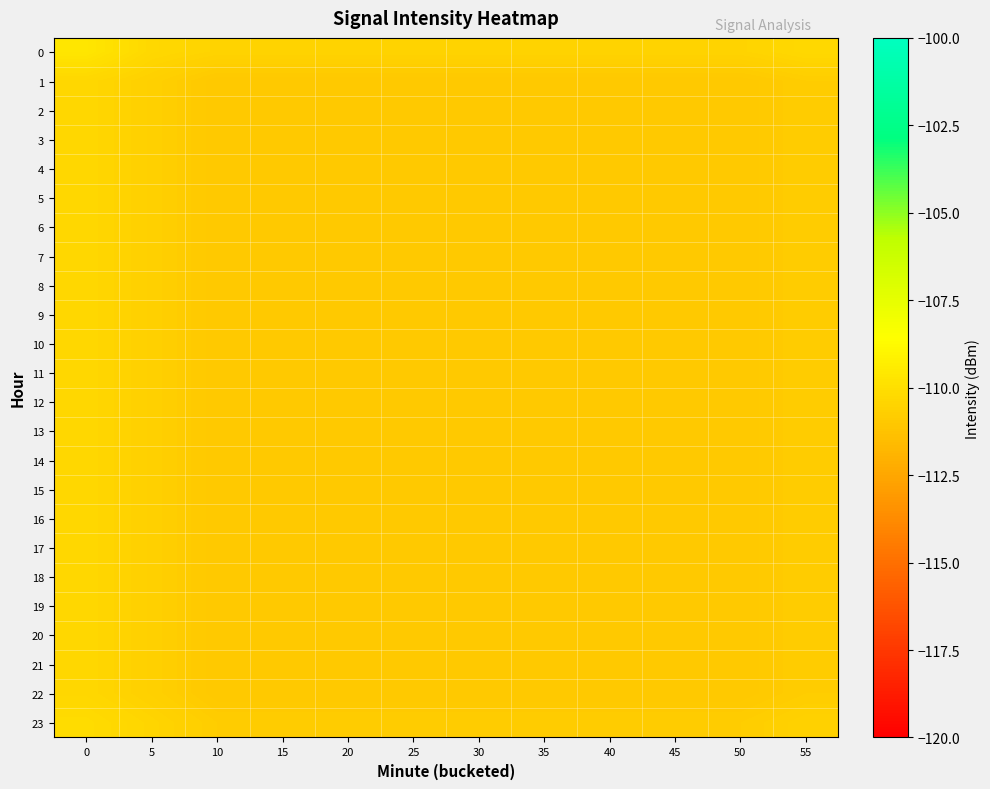

Reading left to right, list all the values displayed in this chart.

0: 0=-109.7	5=-110.3	10=-110.5	15=-110.5	20=-110.5	25=-110.5	30=-110.5	35=-110.5	40=-110.5	45=-110.5	50=-110.5	55=-110.3
1: 0=-110.3	5=-110.6	10=-111.0	15=-111.0	20=-111.0	25=-111.0	30=-111.0	35=-111.0	40=-111.0	45=-111.0	50=-111.0	55=-110.8
2: 0=-110.3	5=-110.6	10=-111.0	15=-111.0	20=-111.0	25=-111.0	30=-111.0	35=-111.0	40=-111.0	45=-111.0	50=-111.0	55=-110.8
3: 0=-110.3	5=-110.6	10=-111.0	15=-111.0	20=-111.0	25=-111.0	30=-111.0	35=-111.0	40=-111.0	45=-111.0	50=-111.0	55=-110.8
4: 0=-110.3	5=-110.6	10=-111.0	15=-111.0	20=-111.0	25=-111.0	30=-111.0	35=-111.0	40=-111.0	45=-111.0	50=-111.0	55=-110.8
5: 0=-110.3	5=-110.6	10=-111.0	15=-111.0	20=-111.0	25=-111.0	30=-111.0	35=-111.0	40=-111.0	45=-111.0	50=-111.0	55=-110.8
6: 0=-110.3	5=-110.6	10=-111.0	15=-111.0	20=-111.0	25=-111.0	30=-111.0	35=-111.0	40=-111.0	45=-111.0	50=-111.0	55=-110.8
7: 0=-110.3	5=-110.6	10=-111.0	15=-111.0	20=-111.0	25=-111.0	30=-111.0	35=-111.0	40=-111.0	45=-111.0	50=-111.0	55=-110.8
8: 0=-110.3	5=-110.6	10=-111.0	15=-111.0	20=-111.0	25=-111.0	30=-111.0	35=-111.0	40=-111.0	45=-111.0	50=-111.0	55=-110.8
9: 0=-110.3	5=-110.6	10=-111.0	15=-111.0	20=-111.0	25=-111.0	30=-111.0	35=-111.0	40=-111.0	45=-111.0	50=-111.0	55=-110.8
10: 0=-110.3	5=-110.6	10=-111.0	15=-111.0	20=-111.0	25=-111.0	30=-111.0	35=-111.0	40=-111.0	45=-111.0	50=-111.0	55=-110.8
11: 0=-110.3	5=-110.6	10=-111.0	15=-111.0	20=-111.0	25=-111.0	30=-111.0	35=-111.0	40=-111.0	45=-111.0	50=-111.0	55=-110.8
12: 0=-110.3	5=-110.6	10=-111.0	15=-111.0	20=-111.0	25=-111.0	30=-111.0	35=-111.0	40=-111.0	45=-111.0	50=-111.0	55=-110.8
13: 0=-110.3	5=-110.6	10=-111.0	15=-111.0	20=-111.0	25=-111.0	30=-111.0	35=-111.0	40=-111.0	45=-111.0	50=-111.0	55=-110.8
14: 0=-110.3	5=-110.6	10=-111.0	15=-111.0	20=-111.0	25=-111.0	30=-111.0	35=-111.0	40=-111.0	45=-111.0	50=-111.0	55=-110.8
15: 0=-110.3	5=-110.6	10=-111.0	15=-111.0	20=-111.0	25=-111.0	30=-111.0	35=-111.0	40=-111.0	45=-111.0	50=-111.0	55=-110.8
16: 0=-110.3	5=-110.6	10=-111.0	15=-111.0	20=-111.0	25=-111.0	30=-111.0	35=-111.0	40=-111.0	45=-111.0	50=-111.0	55=-110.8
17: 0=-110.3	5=-110.6	10=-111.0	15=-111.0	20=-111.0	25=-111.0	30=-111.0	35=-111.0	40=-111.0	45=-111.0	50=-111.0	55=-110.8
18: 0=-110.3	5=-110.6	10=-111.0	15=-111.0	20=-111.0	25=-111.0	30=-111.0	35=-111.0	40=-111.0	45=-111.0	50=-111.0	55=-110.8
19: 0=-110.3	5=-110.6	10=-111.0	15=-111.0	20=-111.0	25=-111.0	30=-111.0	35=-111.0	40=-111.0	45=-111.0	50=-111.0	55=-110.8
20: 0=-110.3	5=-110.6	10=-111.0	15=-111.0	20=-111.0	25=-111.0	30=-111.0	35=-111.0	40=-111.0	45=-111.0	50=-111.0	55=-110.8
21: 0=-110.3	5=-110.6	10=-111.0	15=-111.0	20=-111.0	25=-111.0	30=-111.0	35=-111.0	40=-111.0	45=-111.0	50=-111.0	55=-110.8
22: 0=-110.3	5=-110.6	10=-111.0	15=-111.0	20=-111.0	25=-111.0	30=-111.0	35=-111.0	40=-111.0	45=-111.0	50=-111.0	55=-110.8
23: 0=-110.1	5=-110.4	10=-110.8	15=-110.8	20=-110.8	25=-110.8	30=-110.8	35=-110.8	40=-110.8	45=-110.8	50=-110.8	55=-110.6